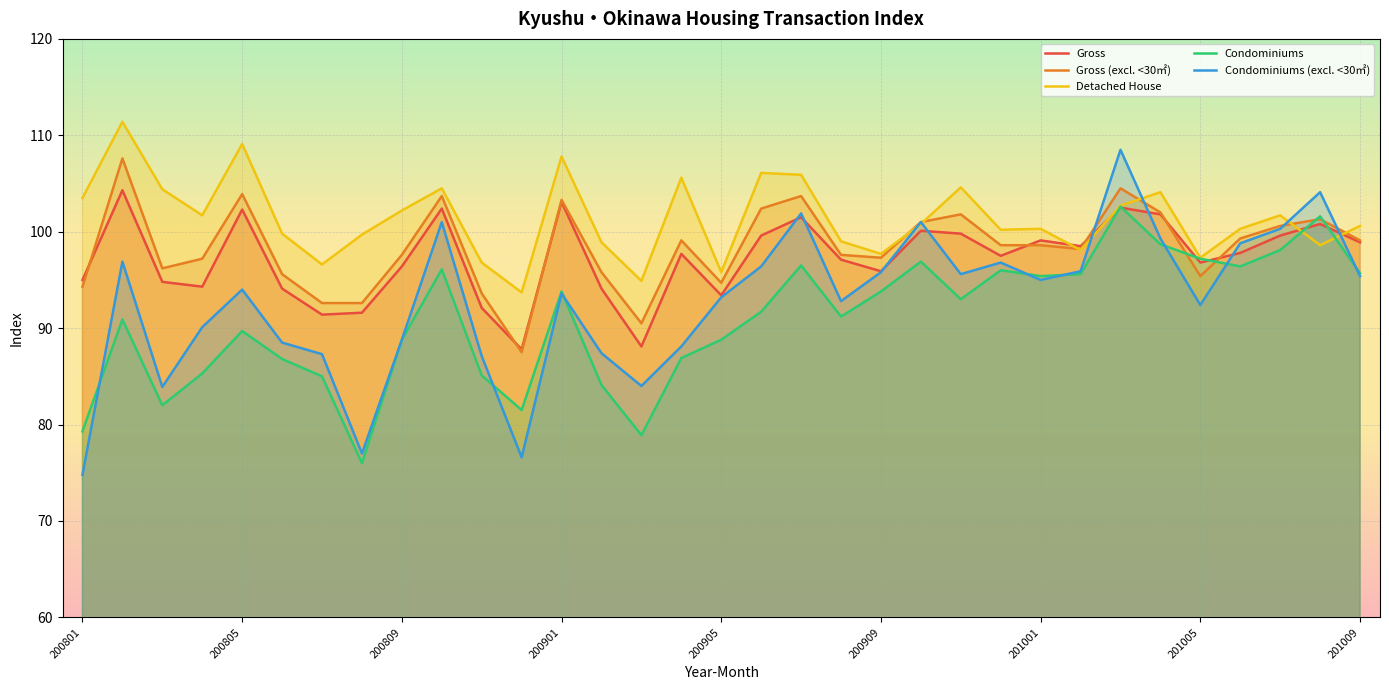

What is the difference between the second highest and second lowest values in the Detached House series?

14.2